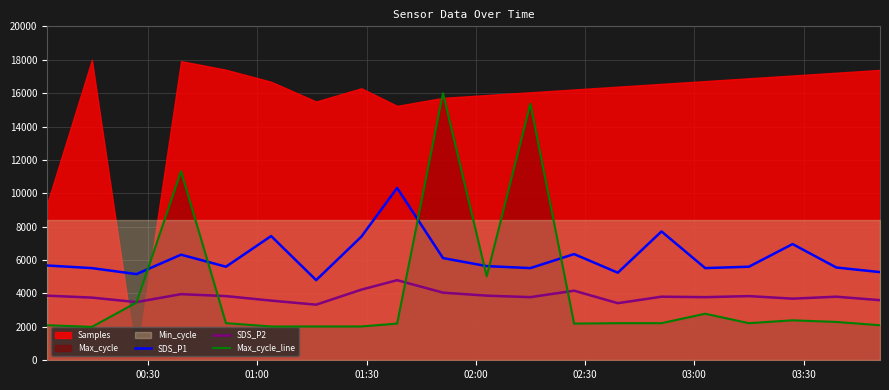

True or false: SDS_P2 and SDS_P1 cross at least once.

False